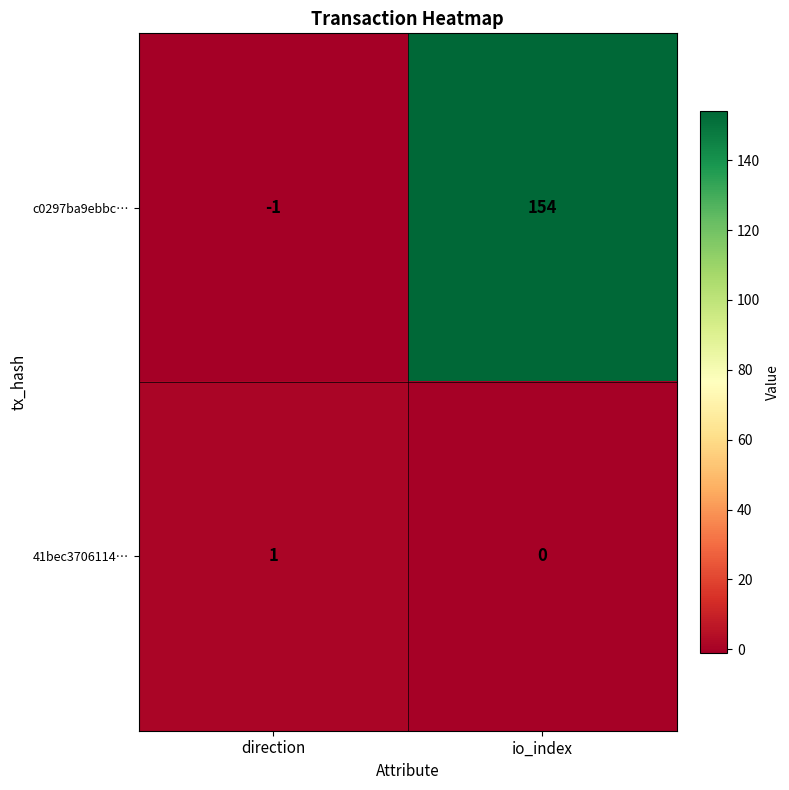

What is the sum of all c0297ba9ebbc… values?

153